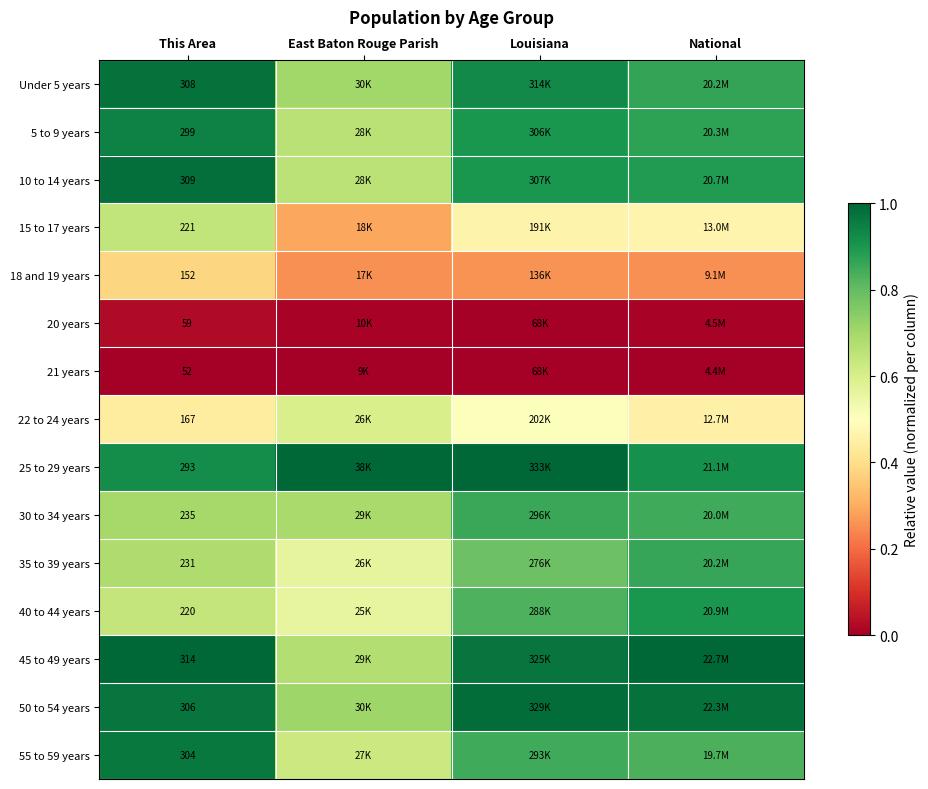

The 30 to 34 years series shows 0.3 at Louisiana. True or false?

False